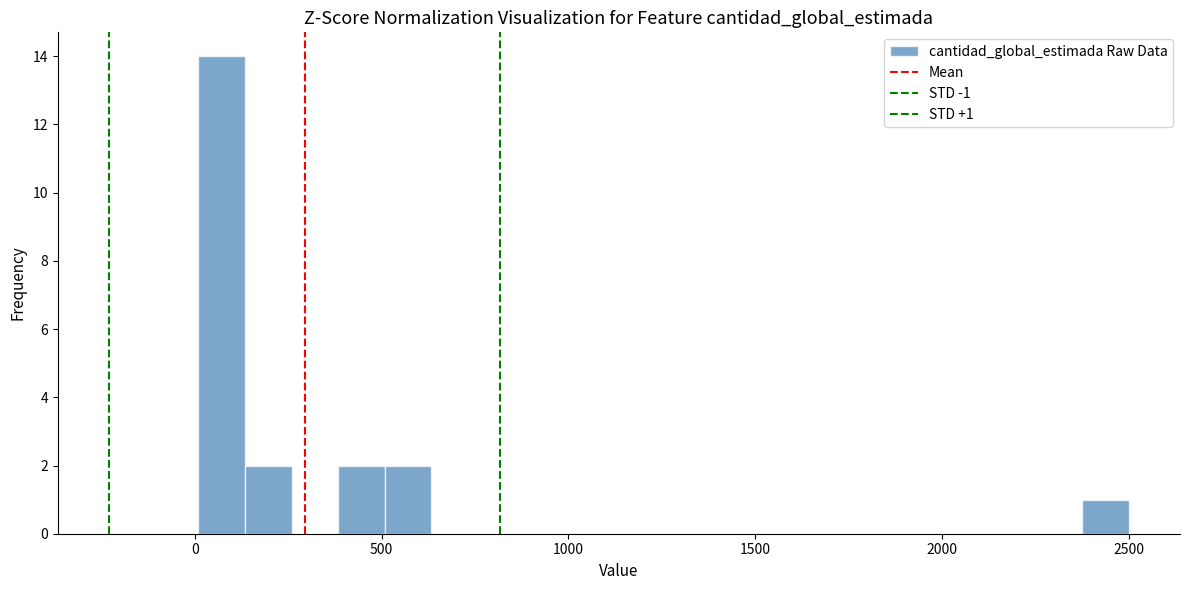

Read against the x-axis, roughly where is the centre of the tallest bar?

50